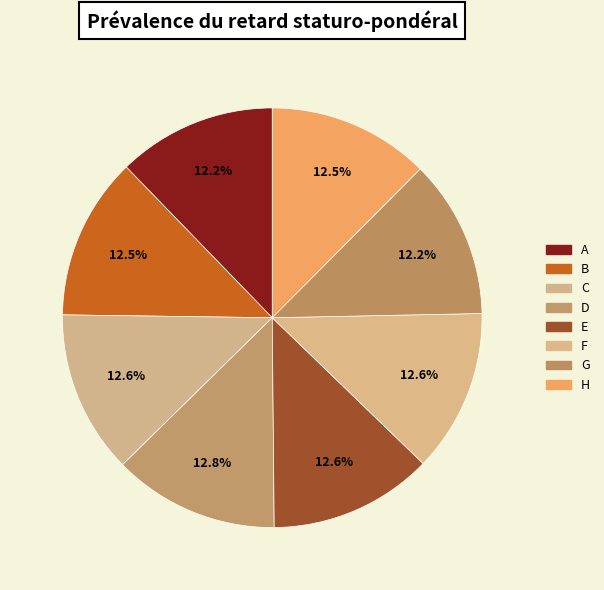

How many slices are in this pie chart?

8